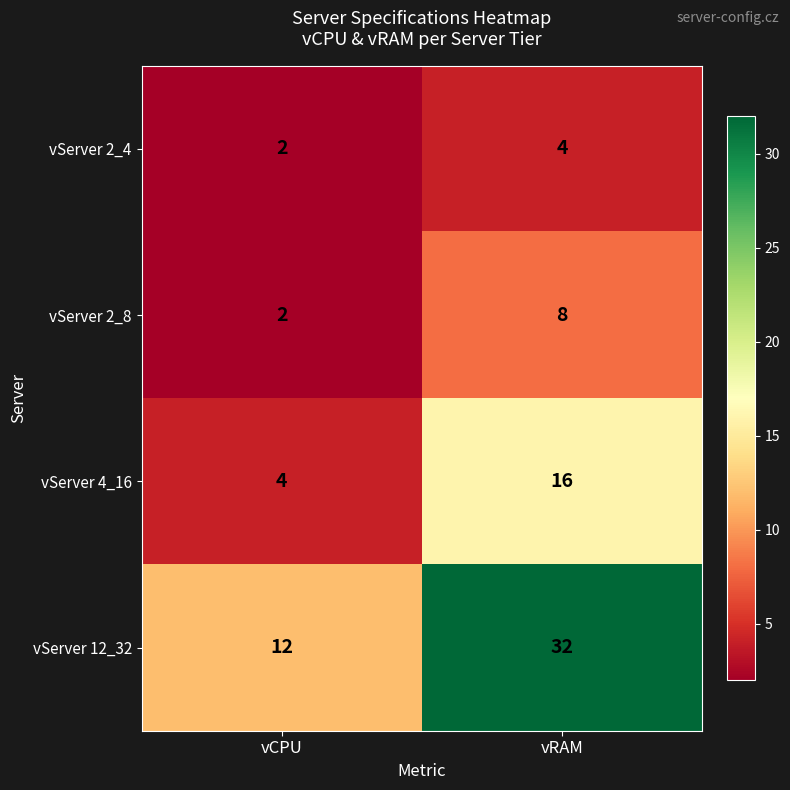

At which label is vServer 2_4 closest to 3?

vCPU